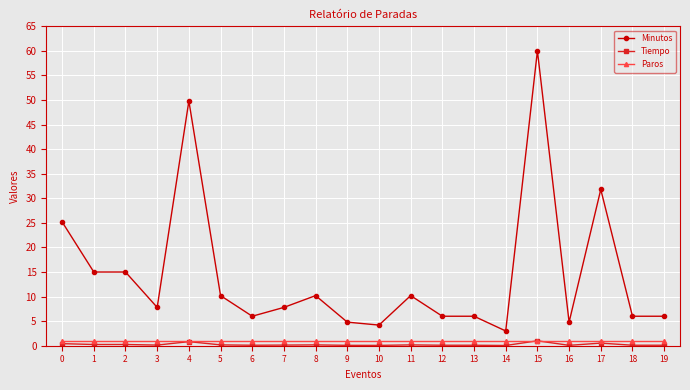

True or false: Minutos has more than 2 interior local peaks.

True